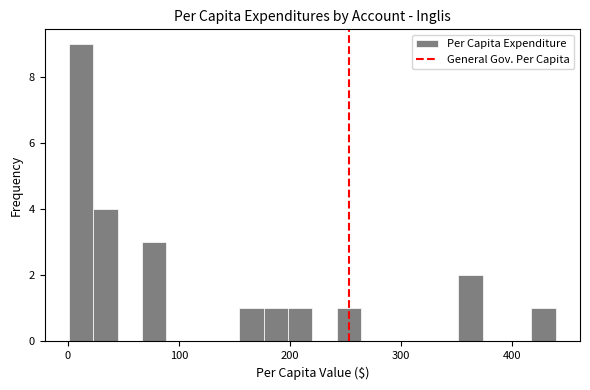

Read against the x-axis, roughly where is the centre of the tallest bar?

10